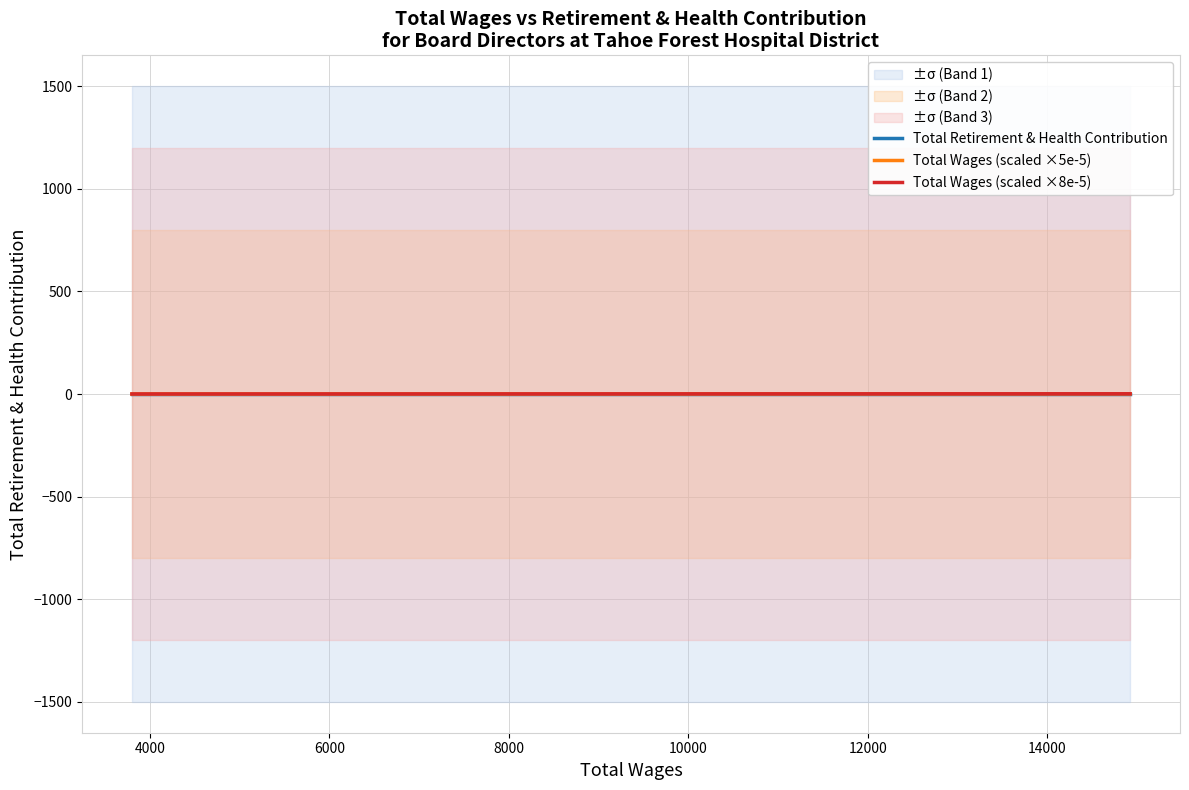

How many categories are shown in the chart?

5